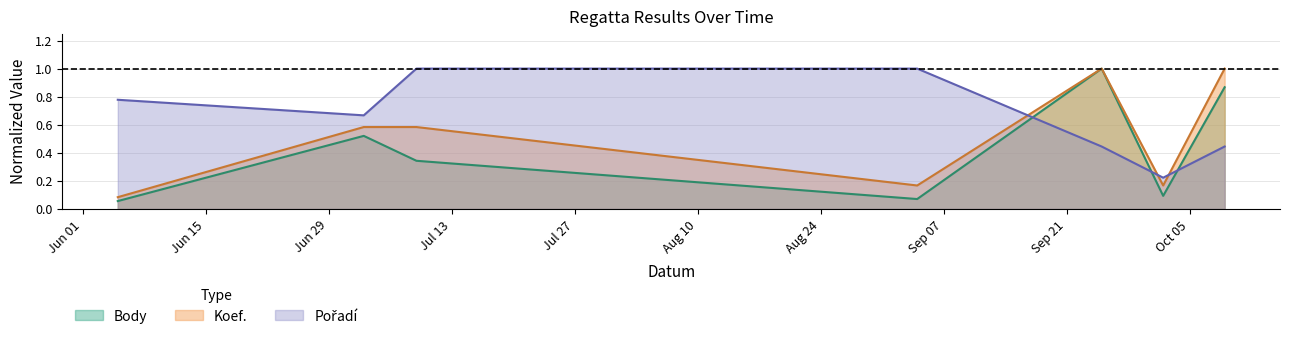

How many times do Koef. and Pořadí cross each other?

3